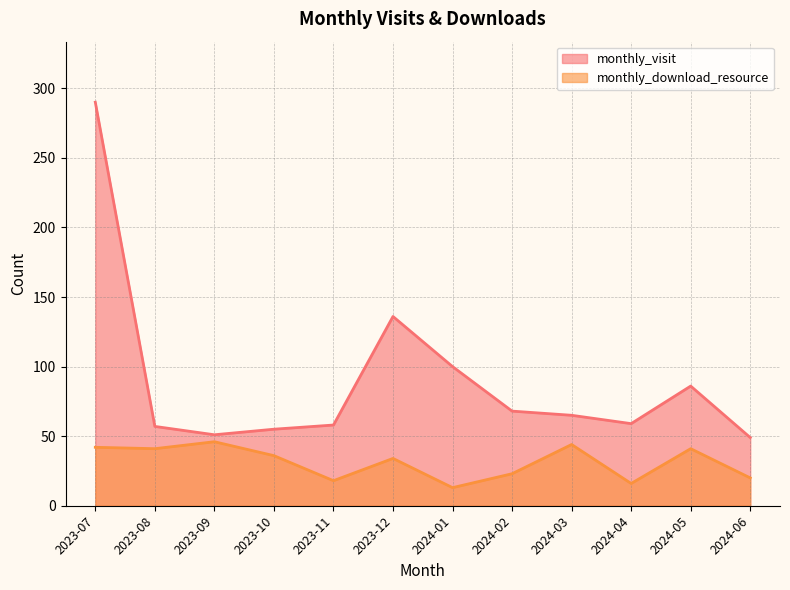

Which label corresponds to the largest value in the chart?

2023-07